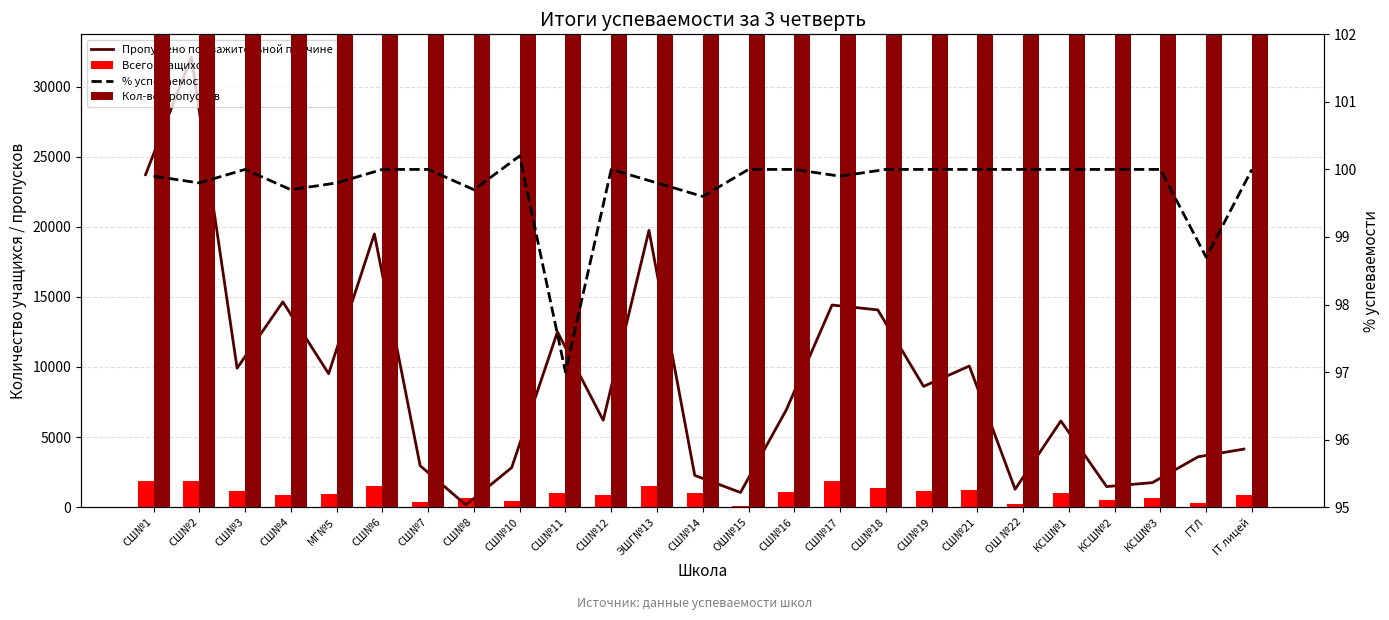

Which category has the lowest value across all series?

СШ№11